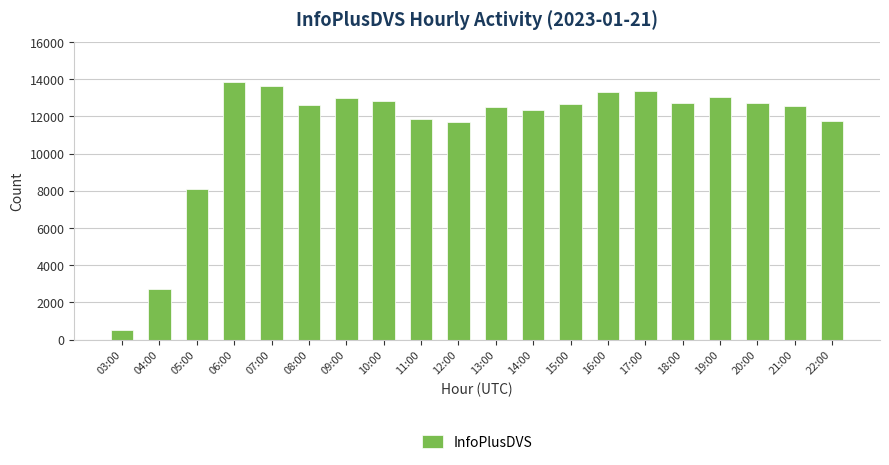

How many data points are less than 12665?

10